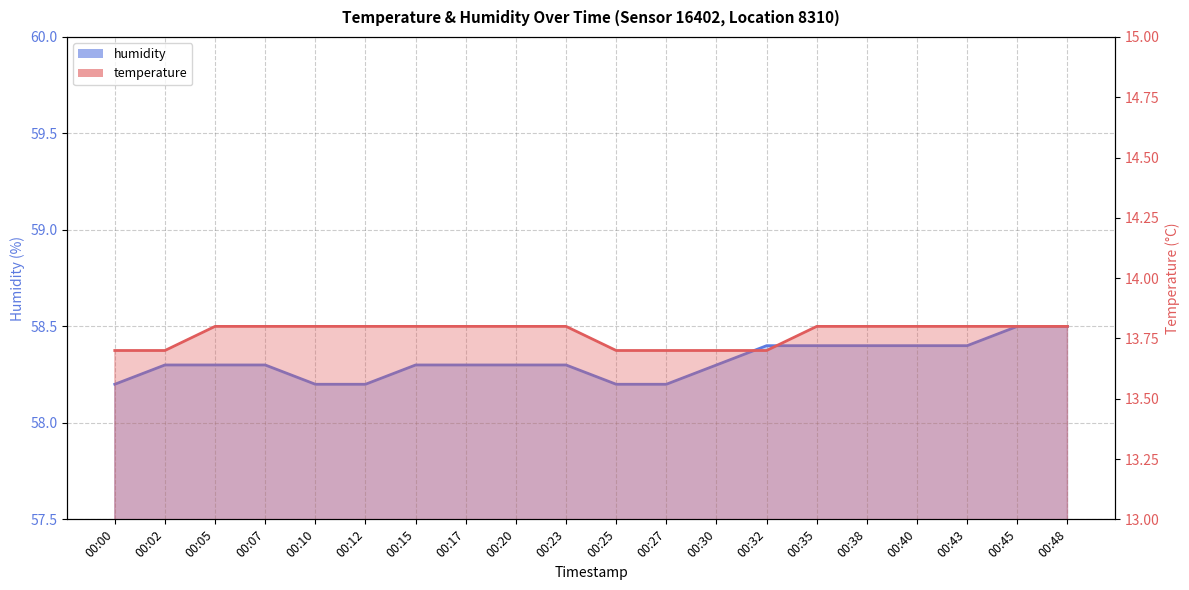

Between 00:17 and 00:45, which series saw the biggest shift?

humidity